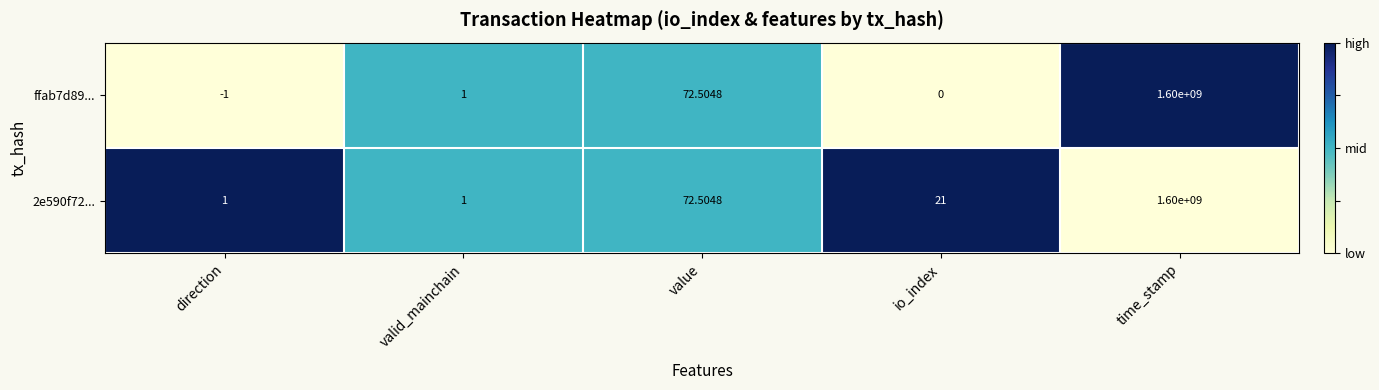

At which category is the sum across all series the highest?

time_stamp